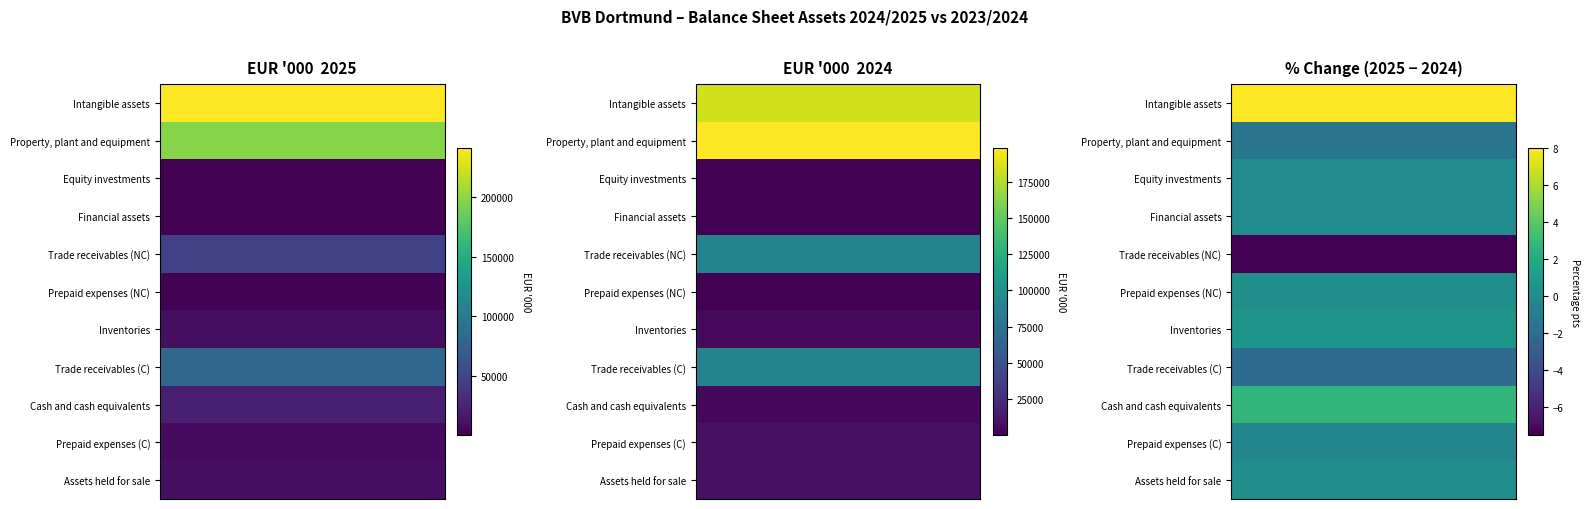

Reading left to right, extract all data points from this chart.

Intangible assets: 241172.0	39.2	184068.0	31.2
Property, plant and equipment: 197457.0	32.1	198269.0	33.6
Equity investments: 884.0	0.1	415.0	0.1
Financial assets: 202.0	0.0	165.0	0.0
Trade receivables (NC): 47467.0	7.7	89498.0	15.2
Prepaid expenses (NC): 1722.0	0.3	859.0	0.1
Inventories: 8847.0	1.4	5291.0	0.9
Trade receivables (C): 79355.0	12.9	88492.0	15.0
Cash and cash equivalents: 20633.0	3.4	4360.0	0.7
Prepaid expenses (C): 7679.0	1.2	9187.0	1.6
Assets held for sale: 10233.0	1.7	9080.0	1.5